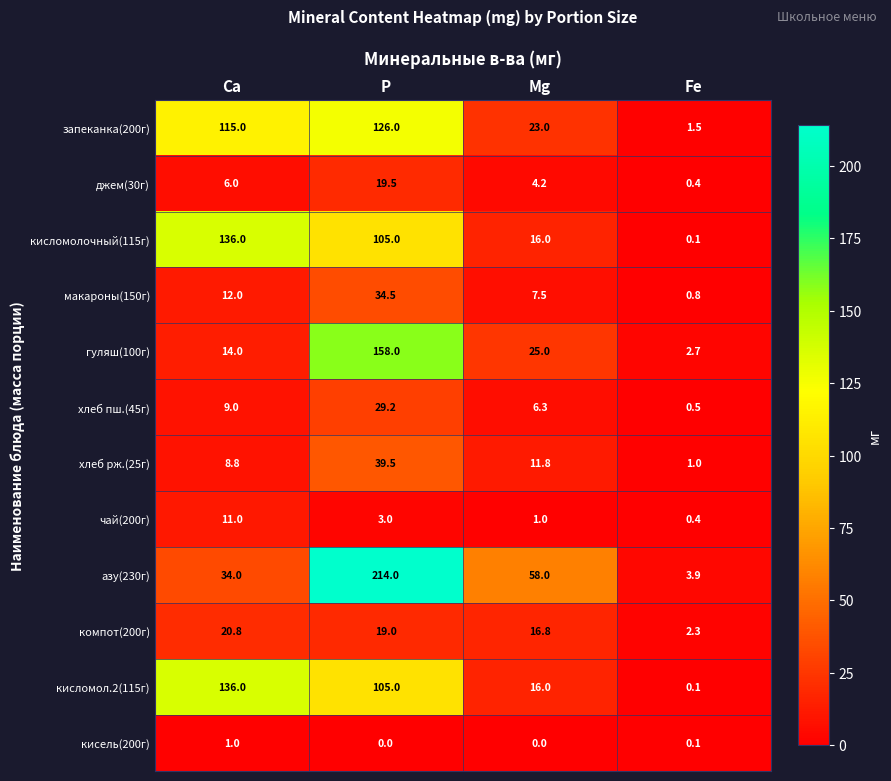

What is the approximate value of азу(230г) at Ca?

34.0